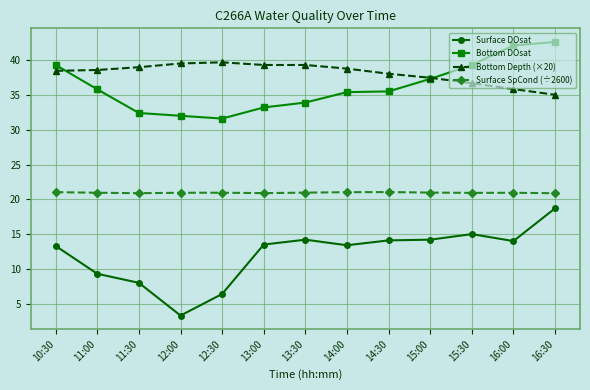

How many series are shown in this chart?

4